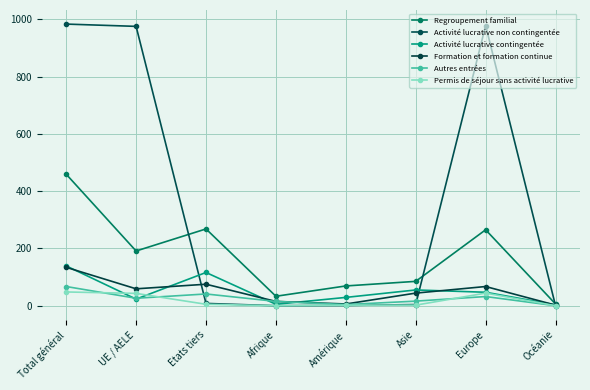

What is the difference between the second highest and minimum values in the Autres entrées series?

41